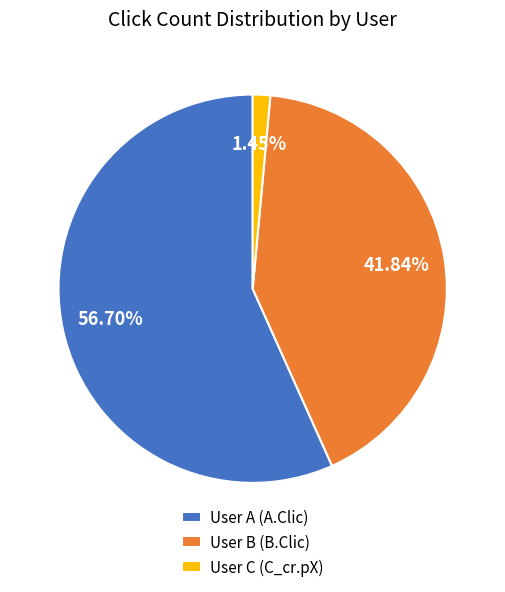

True or false: User B (B.Clic) accounts for 33% of the total.

False